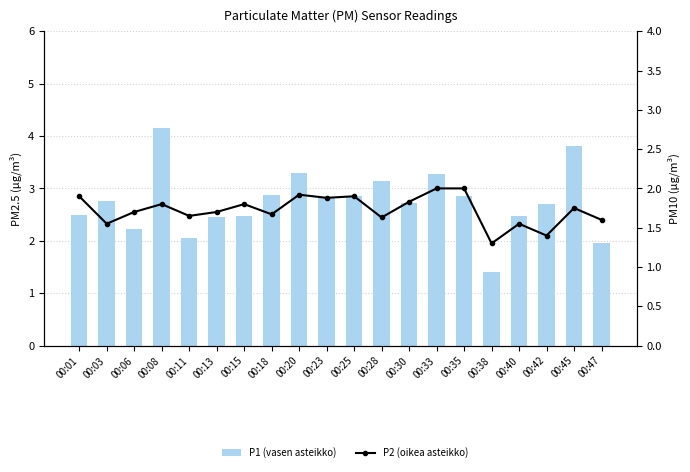

How many series are shown in this chart?

2